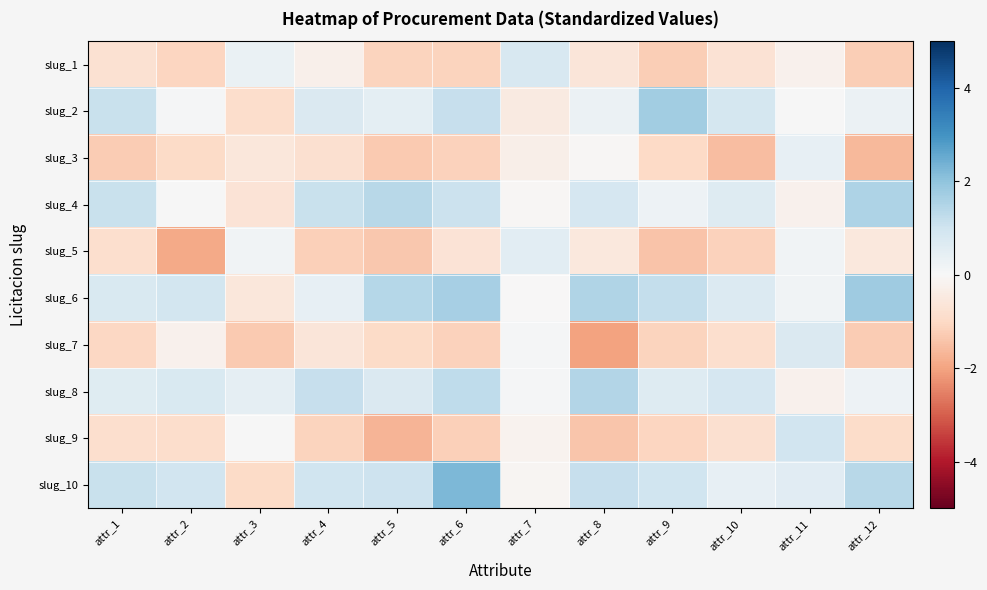

Reading left to right, what are all the values shown in this chart?

slug_1: attr_1=-0.8	attr_2=-1.1	attr_3=0.3	attr_4=-0.2	attr_5=-1.1	attr_6=-1.1	attr_7=0.8	attr_8=-0.6	attr_9=-1.2	attr_10=-0.7	attr_11=-0.2	attr_12=-1.2
slug_2: attr_1=1.1	attr_2=0.0	attr_3=-0.9	attr_4=0.7	attr_5=0.5	attr_6=1.2	attr_7=-0.5	attr_8=0.3	attr_9=1.7	attr_10=0.9	attr_11=0.0	attr_12=0.3
slug_3: attr_1=-1.3	attr_2=-0.9	attr_3=-0.6	attr_4=-0.8	attr_5=-1.3	attr_6=-1.1	attr_7=-0.3	attr_8=-0.1	attr_9=-1.0	attr_10=-1.5	attr_11=0.4	attr_12=-1.6
slug_4: attr_1=1.1	attr_2=0.0	attr_3=-0.7	attr_4=1.1	attr_5=1.4	attr_6=1.1	attr_7=-0.1	attr_8=0.8	attr_9=0.3	attr_10=0.6	attr_11=-0.2	attr_12=1.5
slug_5: attr_1=-0.8	attr_2=-1.9	attr_3=0.2	attr_4=-1.2	attr_5=-1.3	attr_6=-0.7	attr_7=0.5	attr_8=-0.5	attr_9=-1.4	attr_10=-1.2	attr_11=0.2	attr_12=-0.5
slug_6: attr_1=0.8	attr_2=0.9	attr_3=-0.6	attr_4=0.4	attr_5=1.4	attr_6=1.7	attr_7=-0.0	attr_8=1.5	attr_9=1.2	attr_10=0.7	attr_11=0.2	attr_12=1.8
slug_7: attr_1=-1.0	attr_2=-0.2	attr_3=-1.3	attr_4=-0.6	attr_5=-1.0	attr_6=-1.1	attr_7=0.0	attr_8=-2.0	attr_9=-1.1	attr_10=-0.8	attr_11=0.7	attr_12=-1.3
slug_8: attr_1=0.6	attr_2=0.7	attr_3=0.5	attr_4=1.2	attr_5=0.7	attr_6=1.3	attr_7=0.0	attr_8=1.5	attr_9=0.6	attr_10=0.8	attr_11=-0.2	attr_12=0.3
slug_9: attr_1=-0.9	attr_2=-0.9	attr_3=0.0	attr_4=-1.1	attr_5=-1.7	attr_6=-1.2	attr_7=-0.2	attr_8=-1.4	attr_9=-1.1	attr_10=-0.8	attr_11=0.9	attr_12=-0.9
slug_10: attr_1=1.1	attr_2=1.0	attr_3=-1.0	attr_4=1.0	attr_5=1.0	attr_6=2.2	attr_7=-0.1	attr_8=1.2	attr_9=1.0	attr_10=0.4	attr_11=0.6	attr_12=1.4